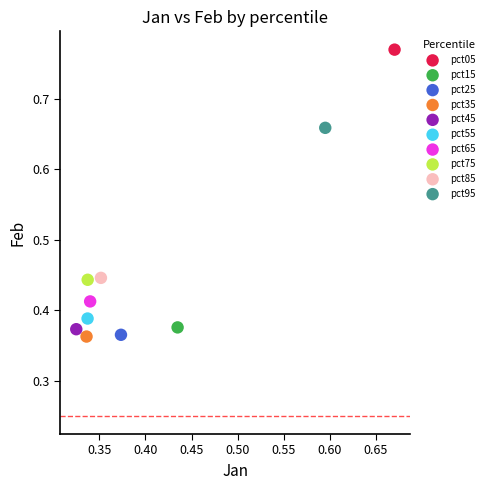

What are all the series names shown in the legend?

pct05, pct15, pct25, pct35, pct45, pct55, pct65, pct75, pct85, pct95